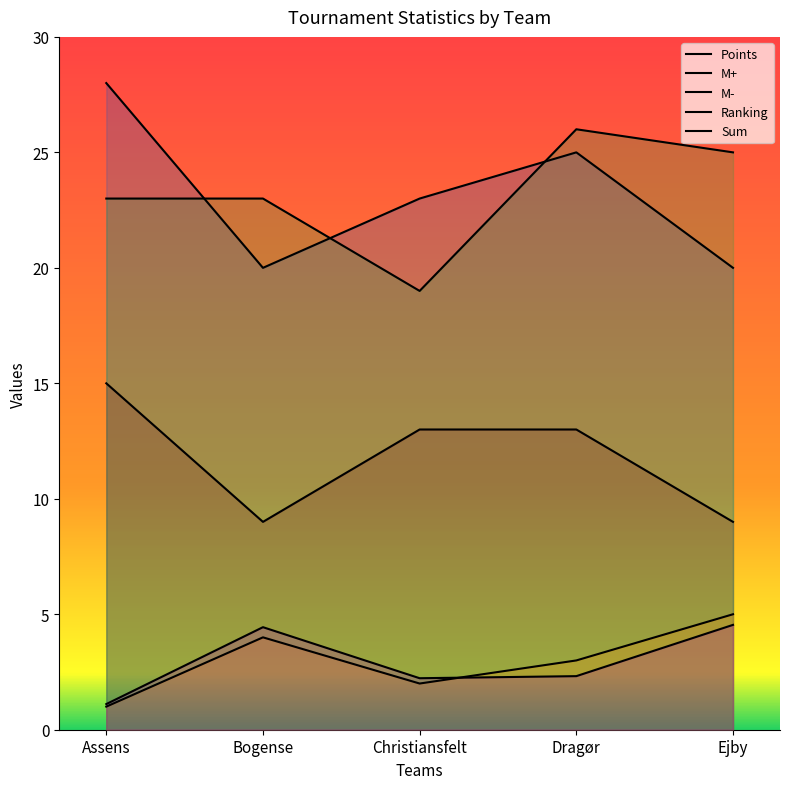

What is the total value across all series at Dragør?

69.3